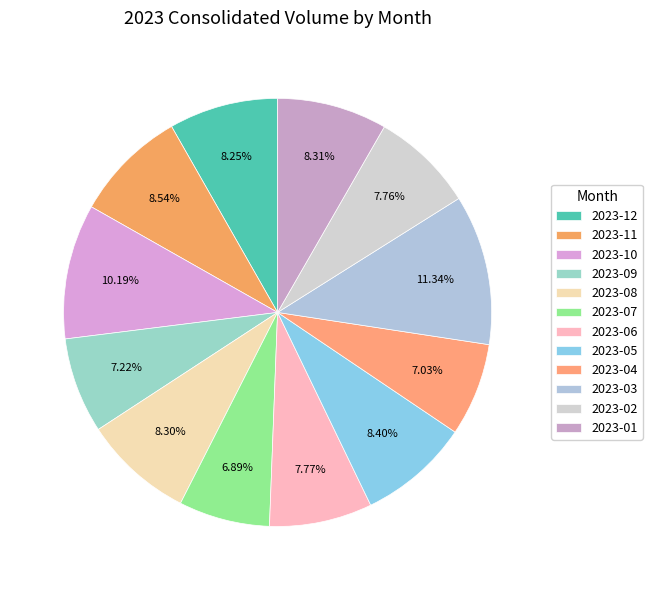

Which slice is the largest?

2023-03